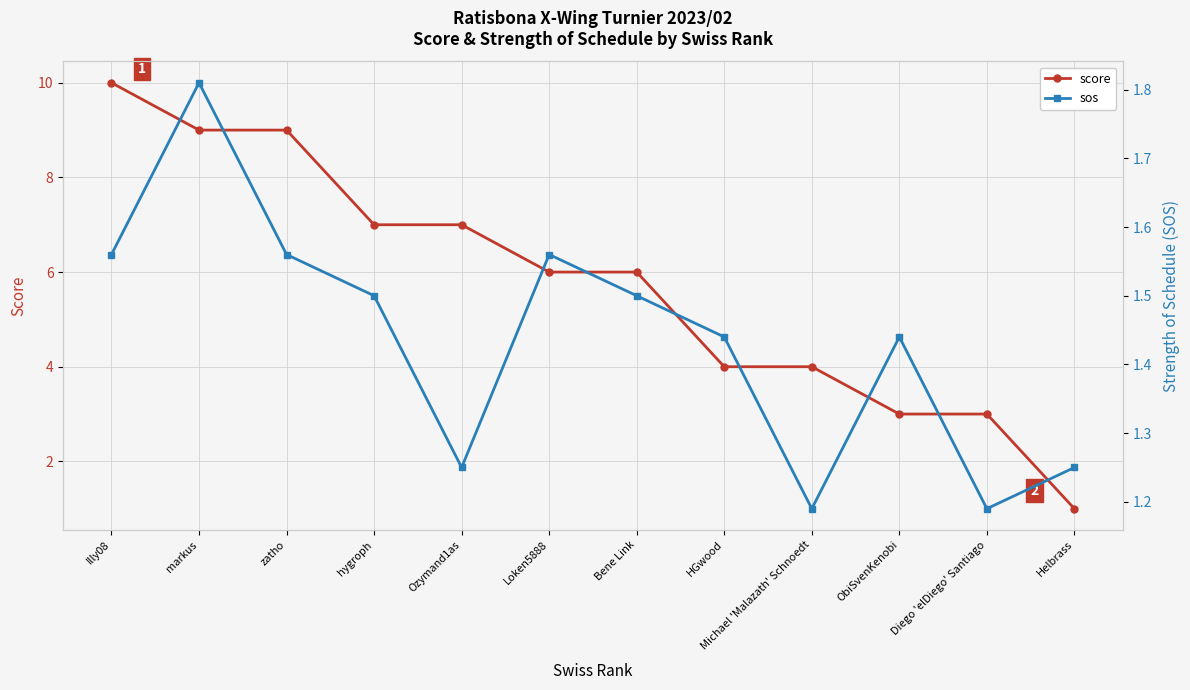

True or false: score has a value of 2.5 at HGwood.

False